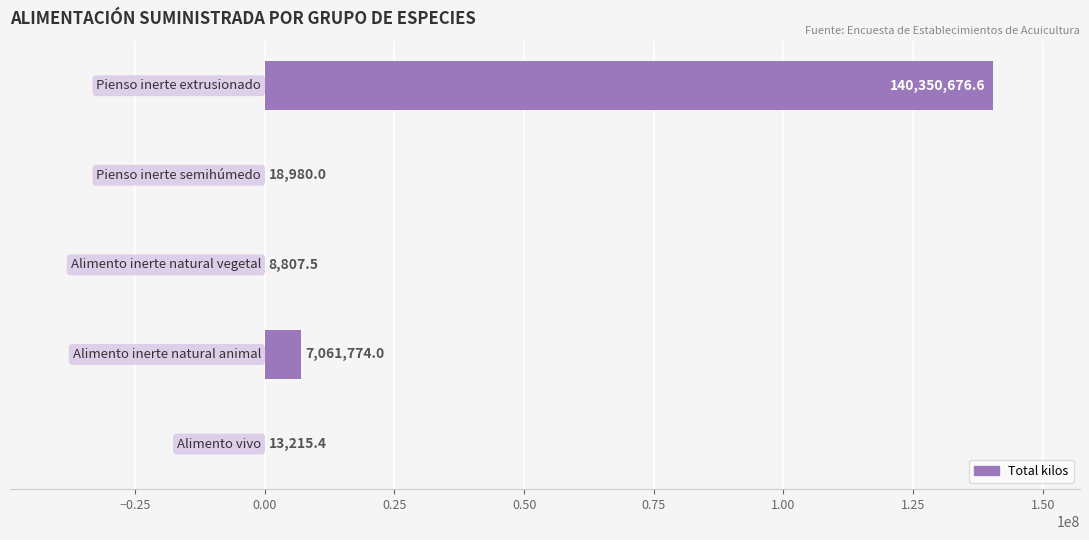

What is the maximum value shown in the chart?

140350676.6